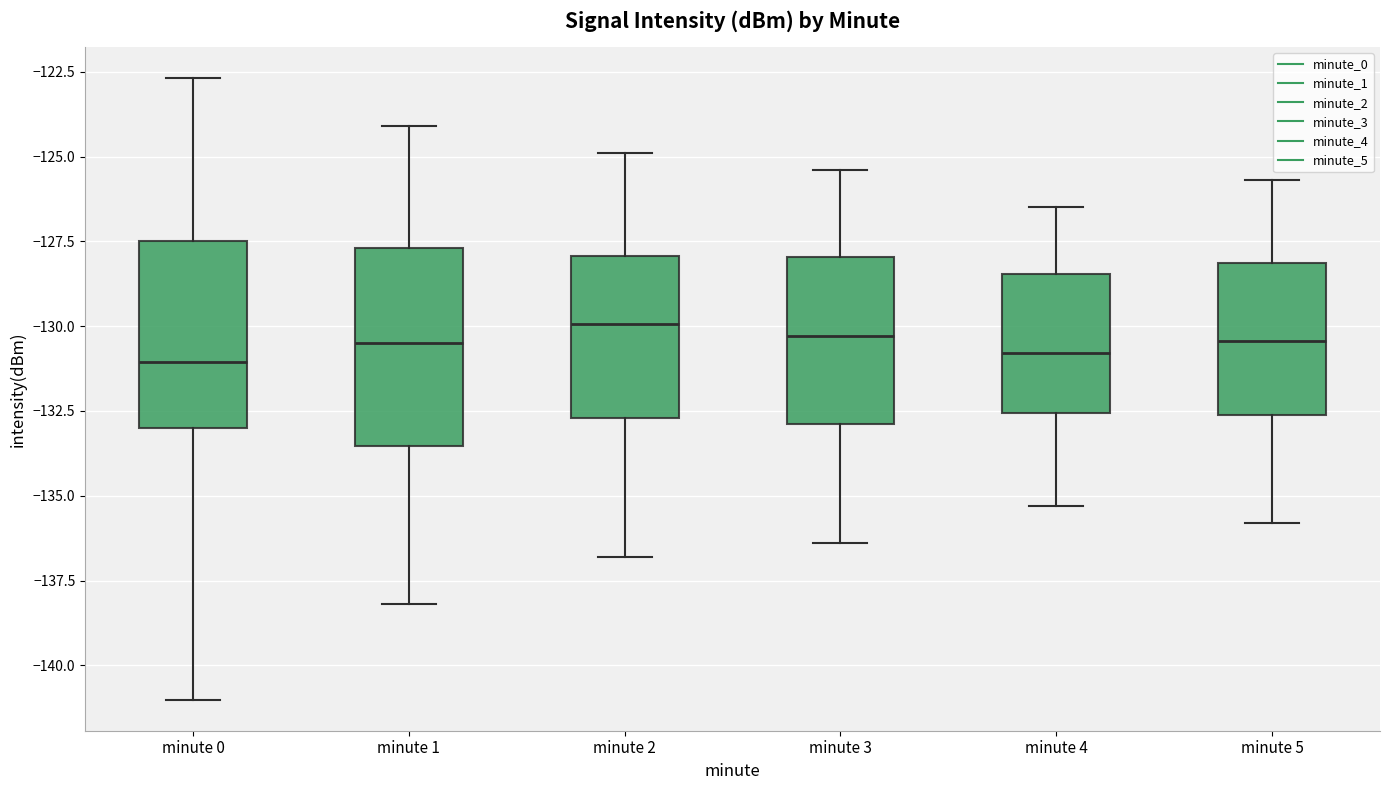

Reading left to right, transcribe this box plot: for each box, give where its median line is, the range the box spans, and where its two whiskers end, as read against the y-axis. The values are not printed on the chart, so give them approximately, as read against the axis.

minute 0: median -131.0, box -133.0 to -127.5, whiskers -141.0 to -122.5
minute 1: median -130.5, box -133.5 to -127.5, whiskers -138.0 to -124.0
minute 2: median -130.0, box -132.5 to -128.0, whiskers -137.0 to -125.0
minute 3: median -130.5, box -133.0 to -128.0, whiskers -136.5 to -125.5
minute 4: median -131.0, box -132.5 to -128.5, whiskers -135.5 to -126.5
minute 5: median -130.5, box -132.5 to -128.0, whiskers -136.0 to -125.5